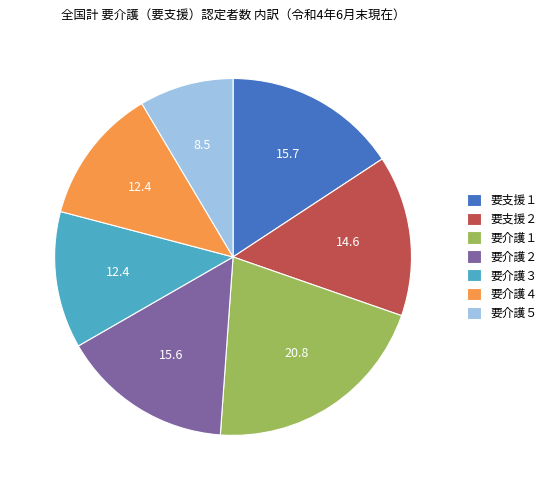

Which has a higher value, 要介護１ or 要支援１?

要介護１